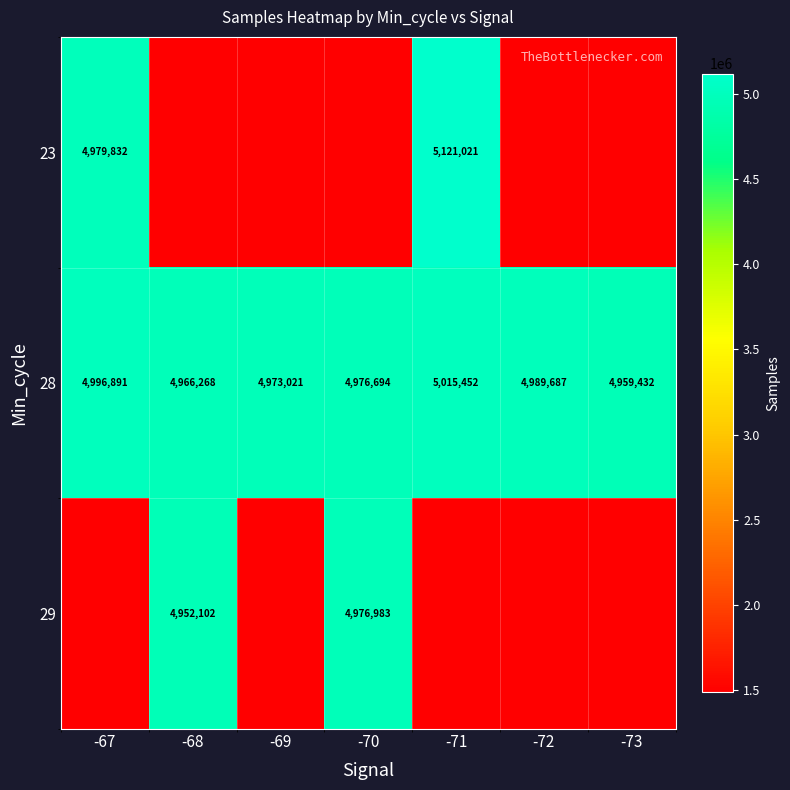

What is the total value across all series at -71?

11622103.6